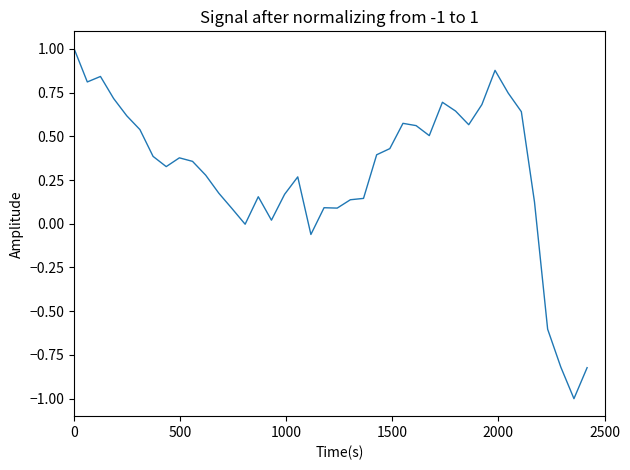

What is the greatest value displayed?

1.0